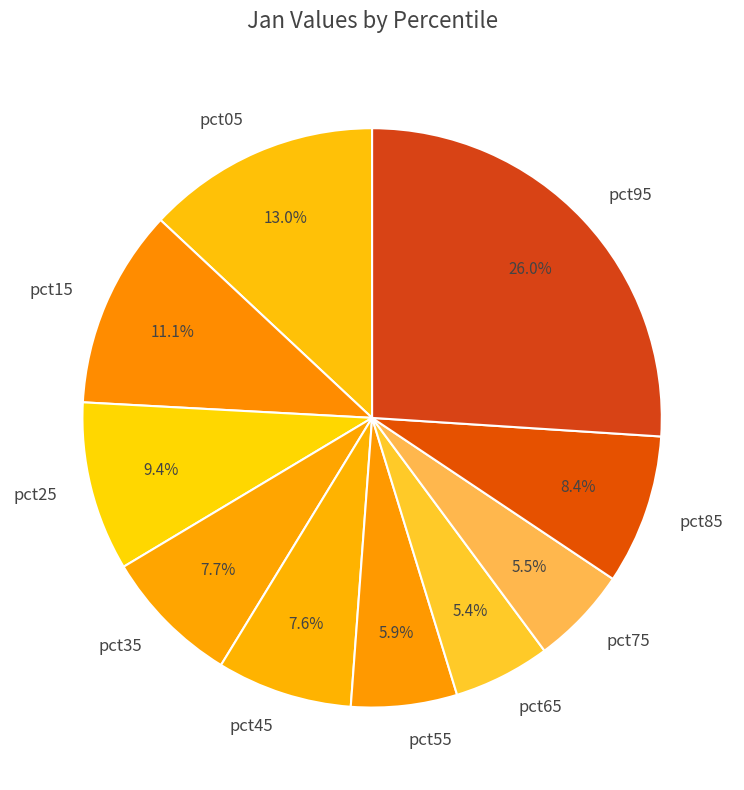

The pct35 slice represents 14% of the pie. True or false?

False